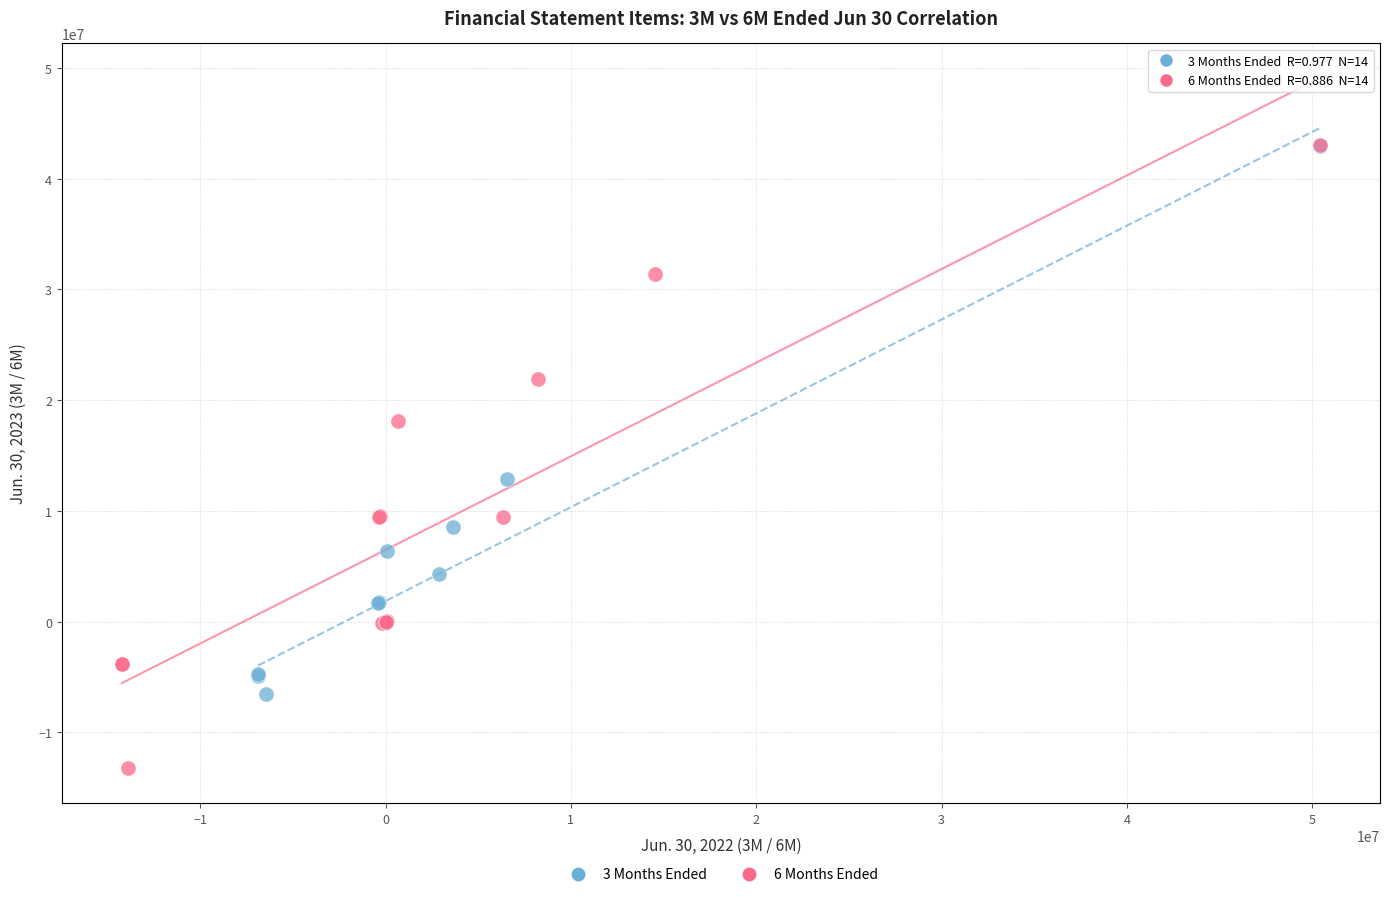

Which series has the largest Y range (max minus min)?

6 Months Ended